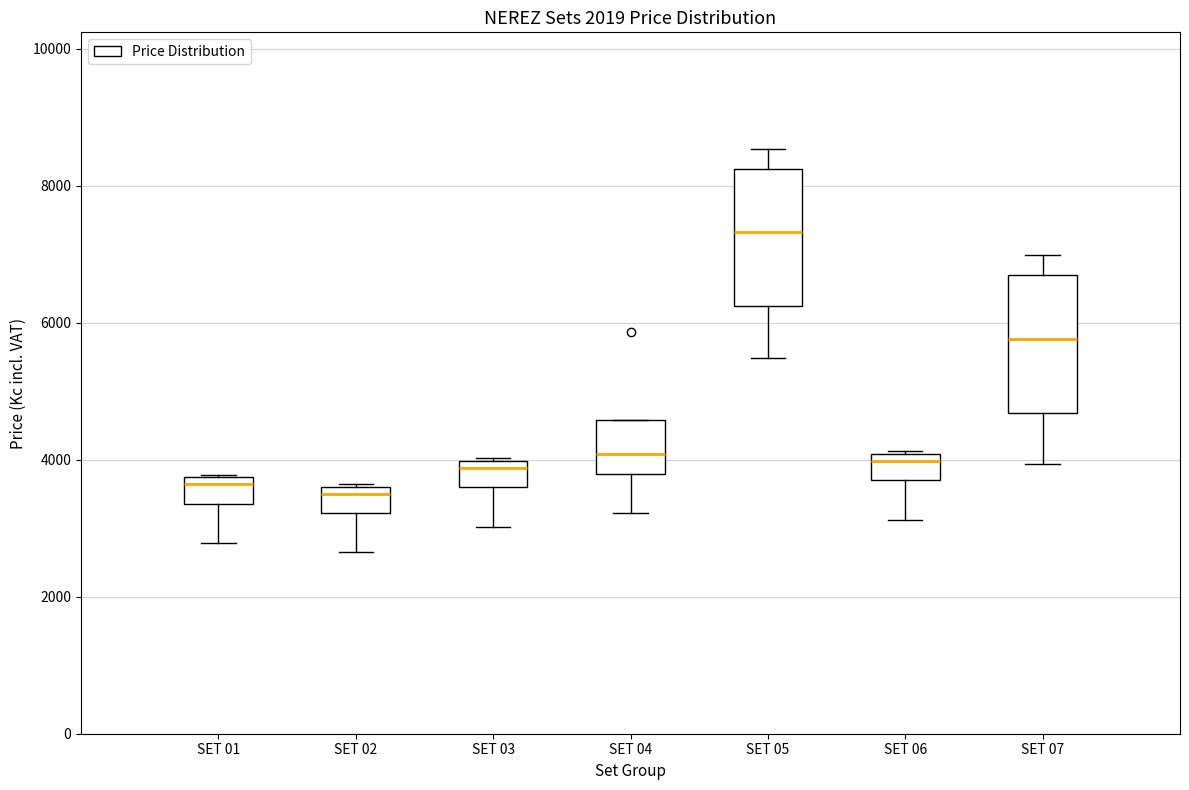

Reading left to right, read every box against the y-axis: the position of its median line, the range the box covers, and the ends of its whiskers. The values are not printed on the chart, so give them approximately, as read against the axis.

SET 01: median 3600, box 3400 to 3800, whiskers 2800 to 3800
SET 02: median 3600 (just below the box's upper edge), box 3200 to 3600, whiskers 2600 to 3600
SET 03: median 3800, box 3600 to 4000, whiskers 3000 to 4000
SET 04: median 4000, box 3800 to 4600, whiskers 3200 to 4600
SET 05: median 7400, box 6200 to 8200, whiskers 5400 to 8600
SET 06: median 4000 (just below the box's upper edge), box 3600 to 4000, whiskers 3200 to 4200
SET 07: median 5800, box 4600 to 6600, whiskers 4000 to 7000